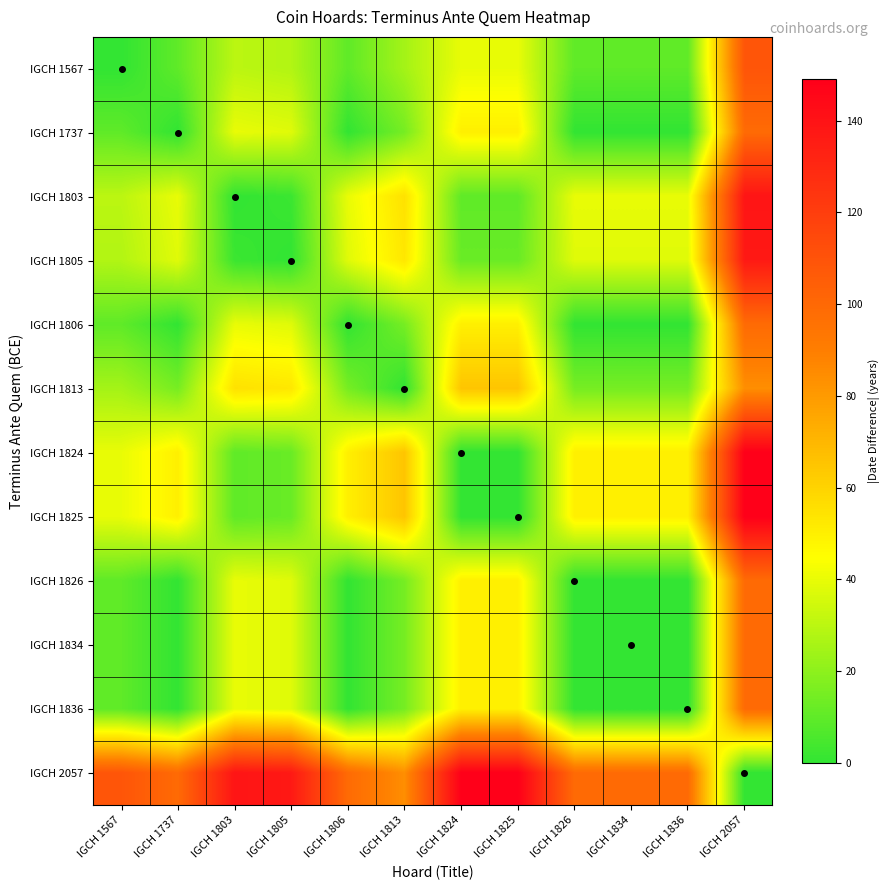

What is the total value across all series at IGCH 1824?

526